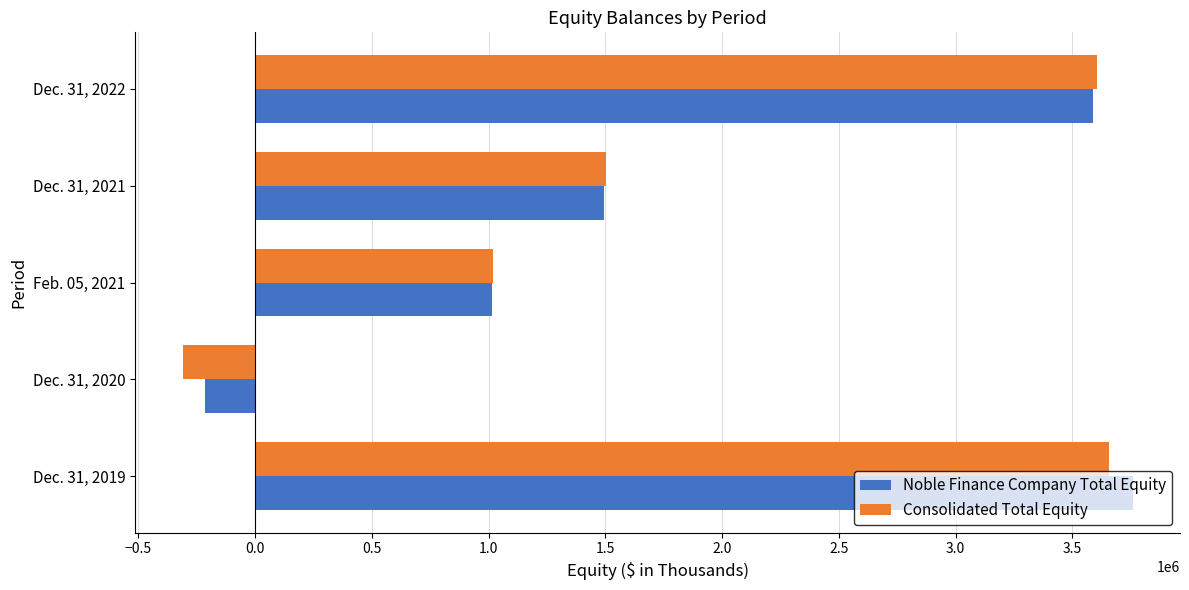

Count the number of categories in the chart.

5